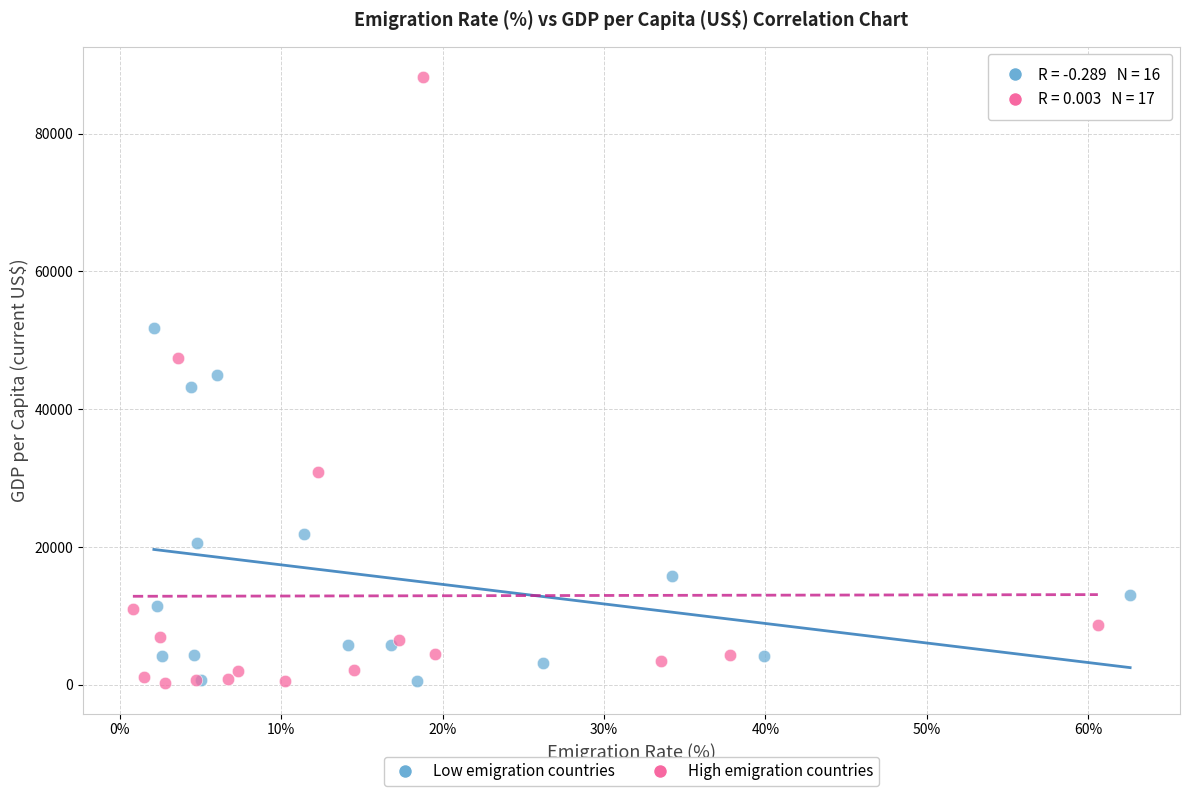

Which series has the largest Y range (max minus min)?

High emigration countries